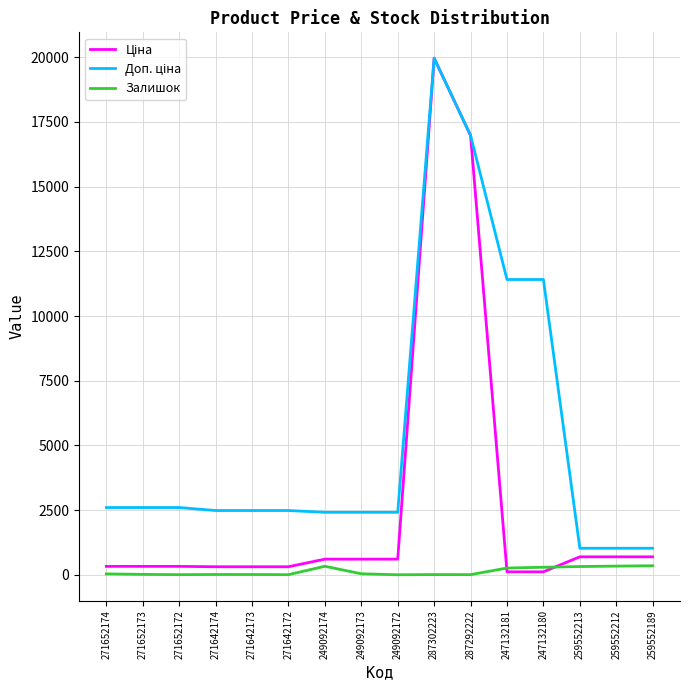

What is the maximum value shown in the chart?

19964.2